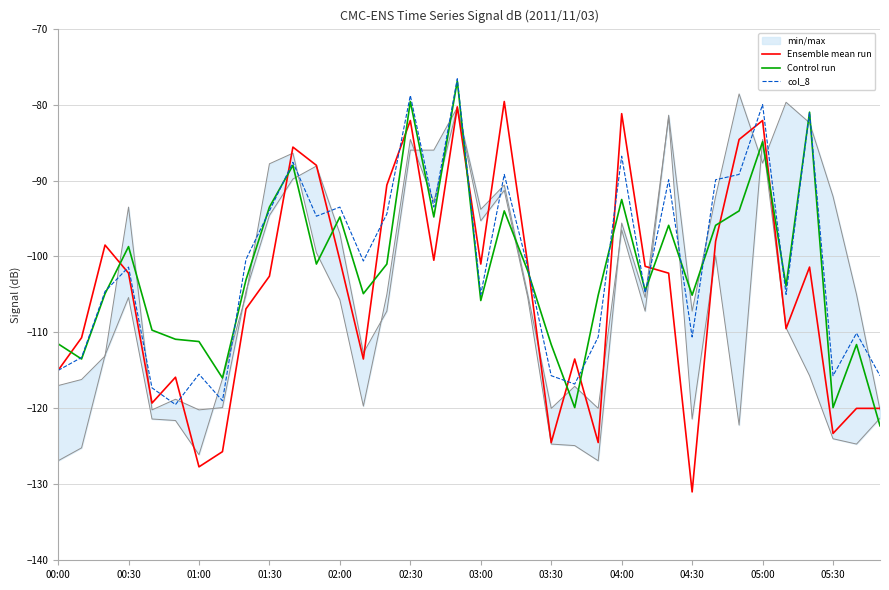

Is it true that Ensemble mean run equals -53.3 at 19?

False